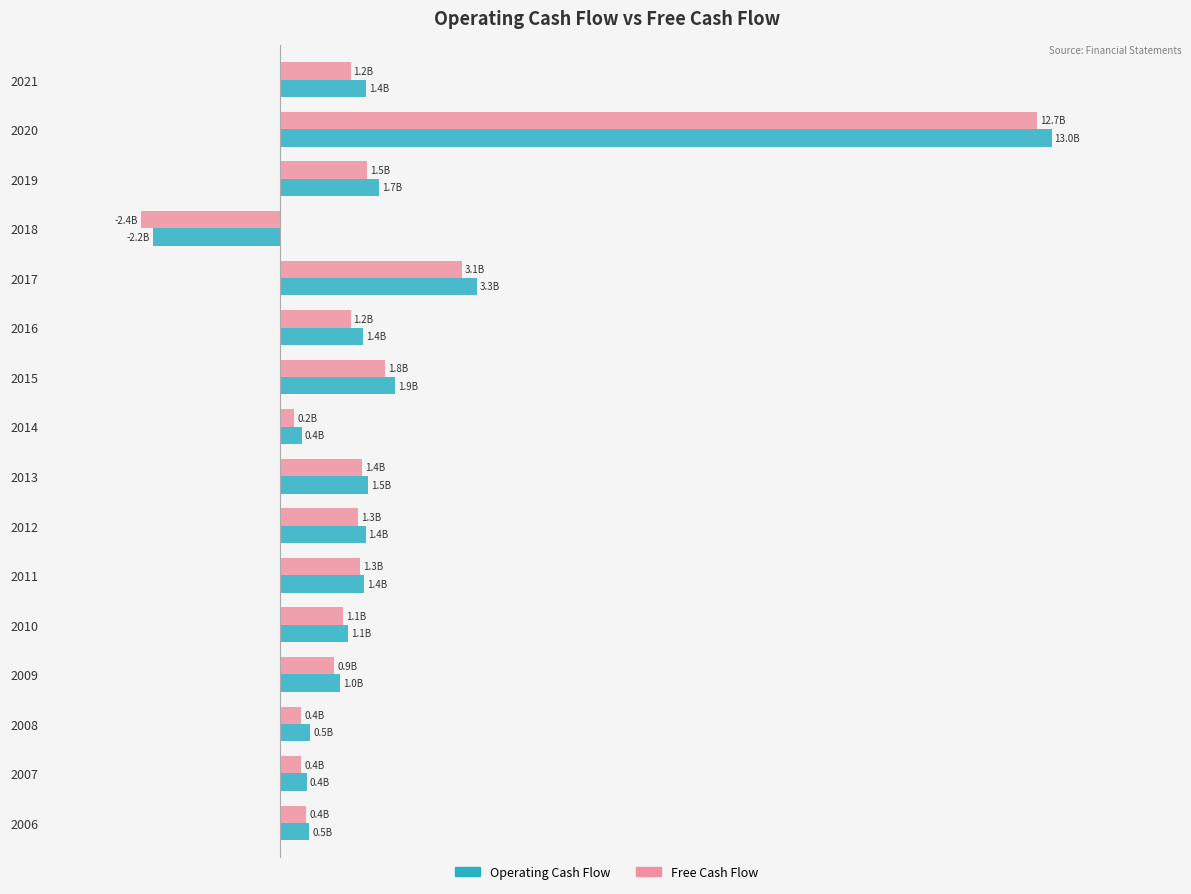

What is the minimum value shown in the chart?

-2351560000